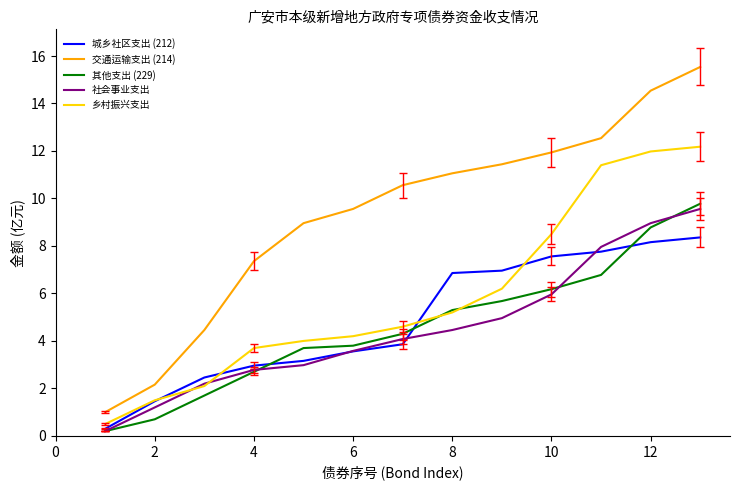

Which series has the largest range (max minus min)?

交通运输支出 (214)